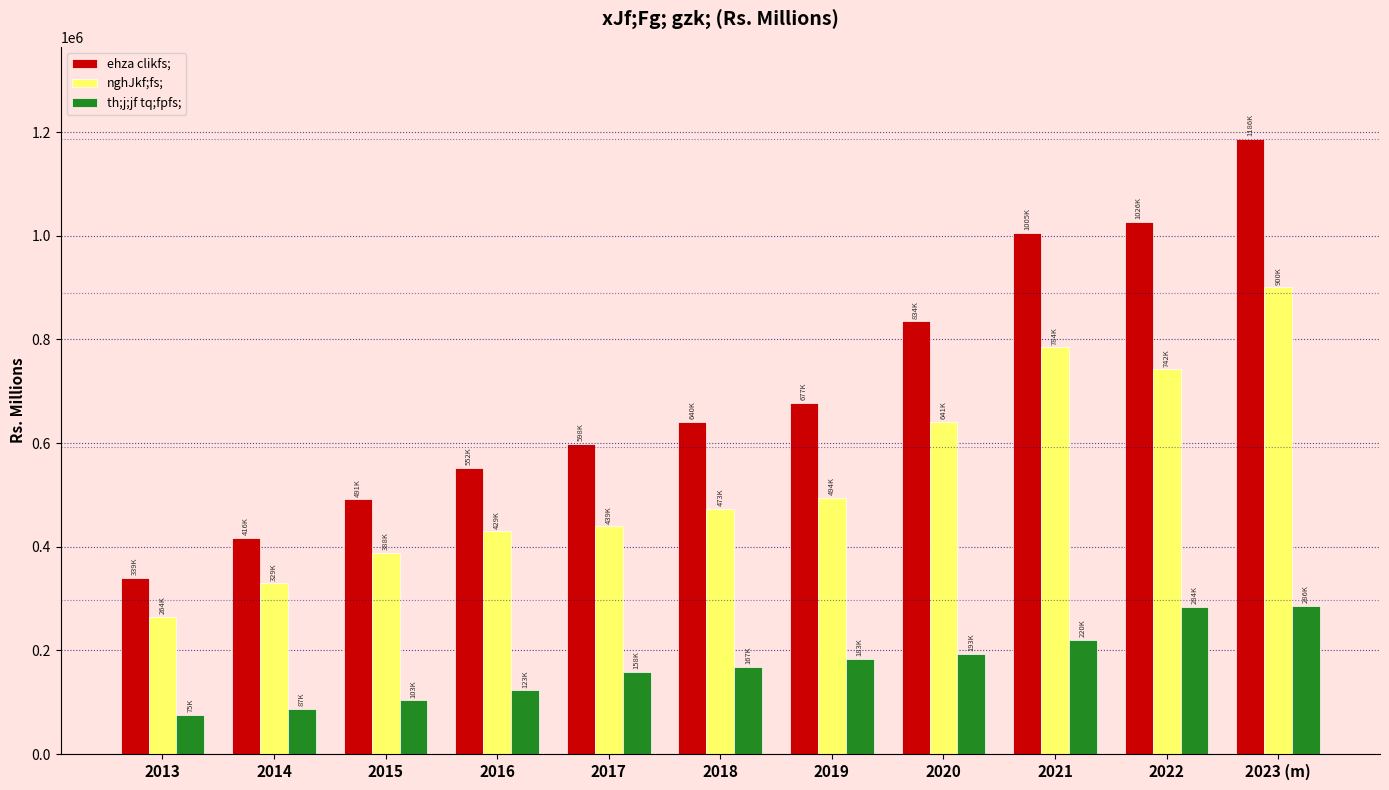

List the series in order of their peak value, lowest first.

th;j;jf tq;fpfs;, nghJkf;fs;, ehza clikfs;